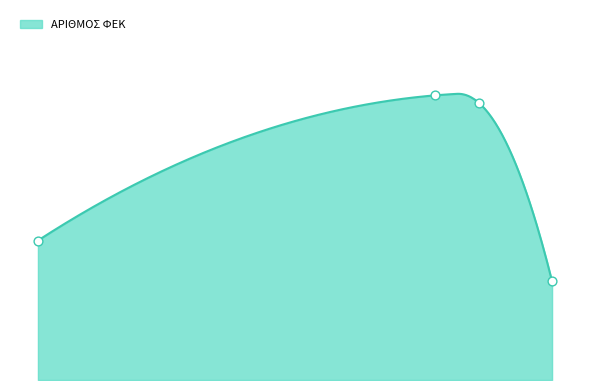

What is the ratio of the value at 07/06/2010 to the value at 05/06/1918?

0.7